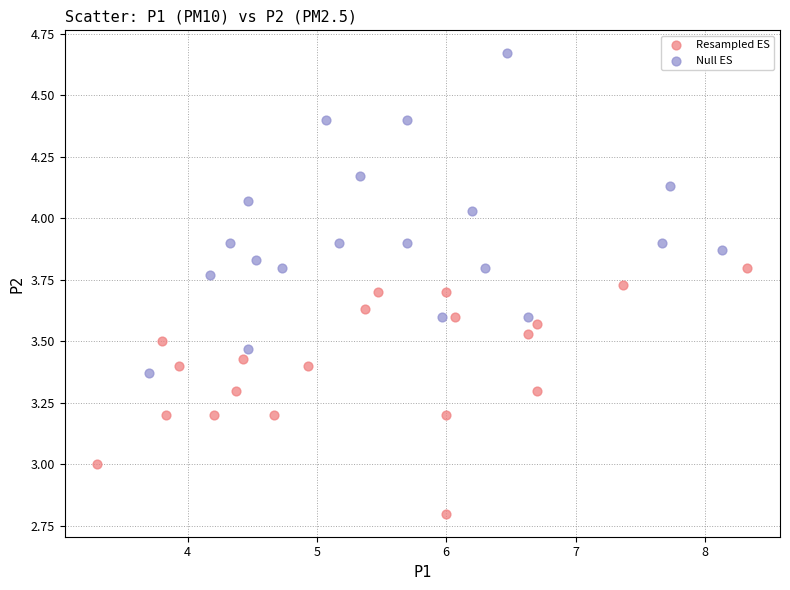

Which series contains the lowest Y value?

Resampled ES